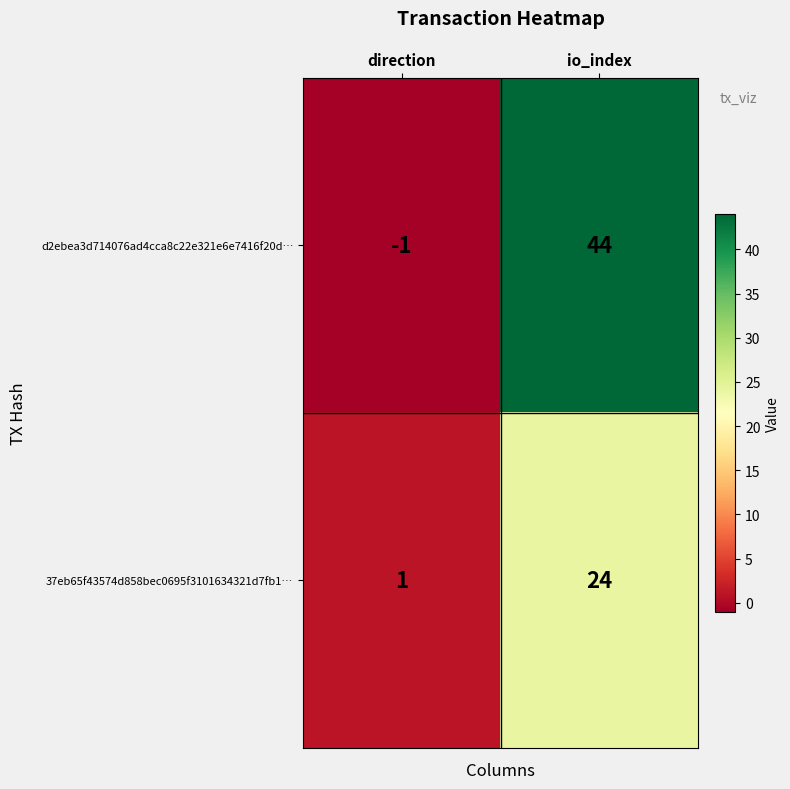

Between direction and io_index, which series saw the biggest shift?

d2ebea3d714076ad4cca8c22e321e6e7416f20d…